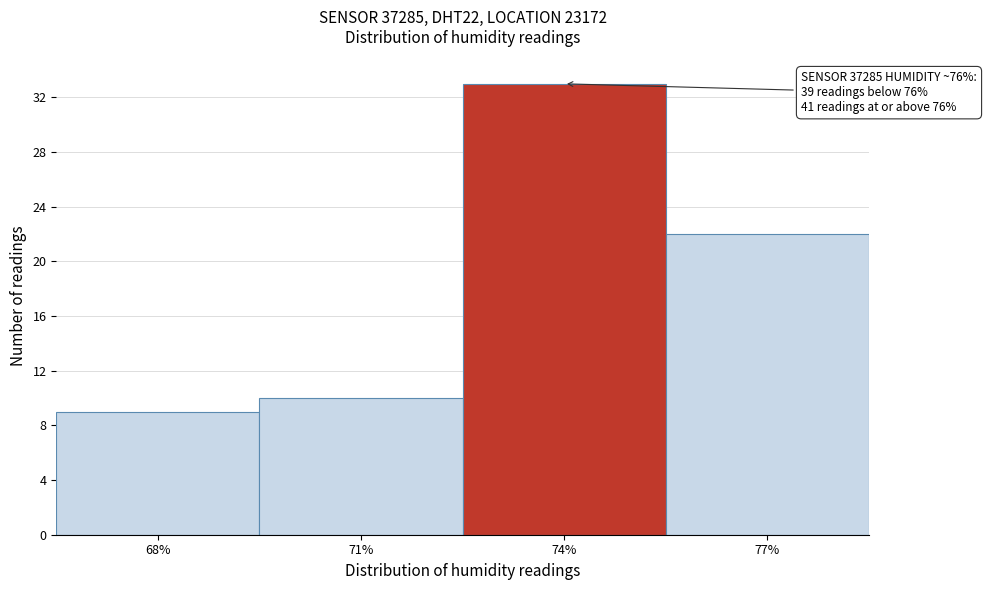

Reading left to right, transcribe all the data shown in this chart.

68%=9	71%=10	74%=33	77%=22